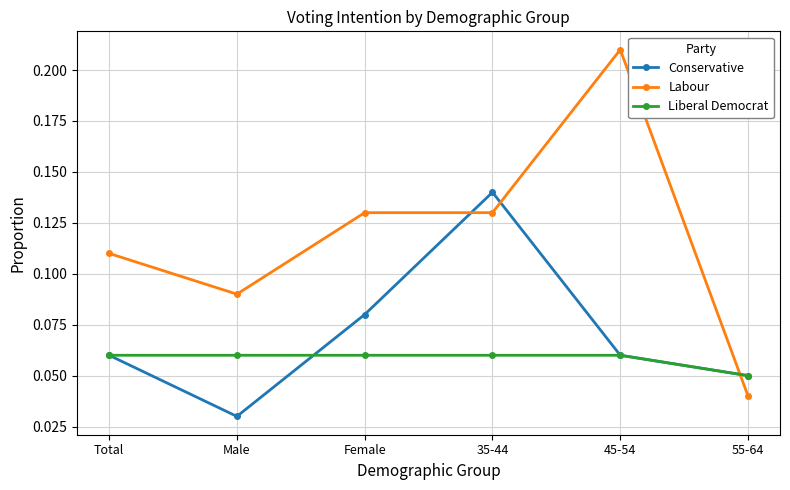

What position from the left is Female?

3